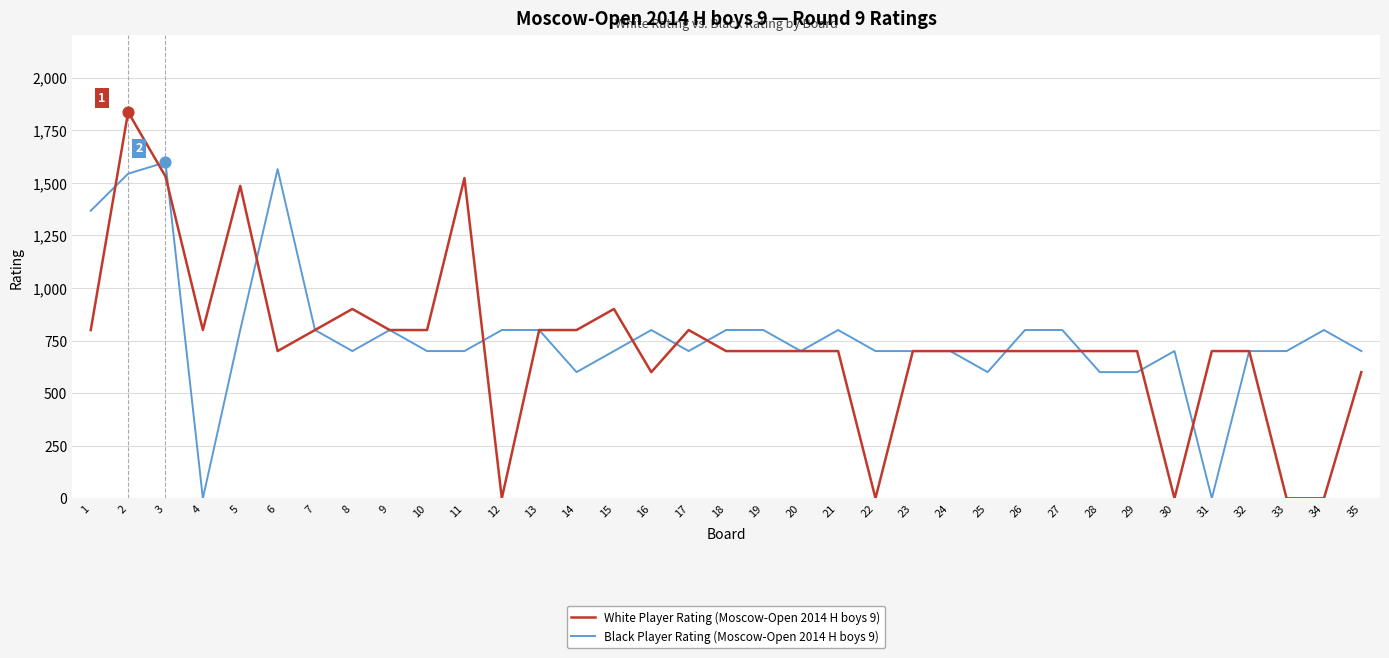

What is the total value across all series at 24?

1400